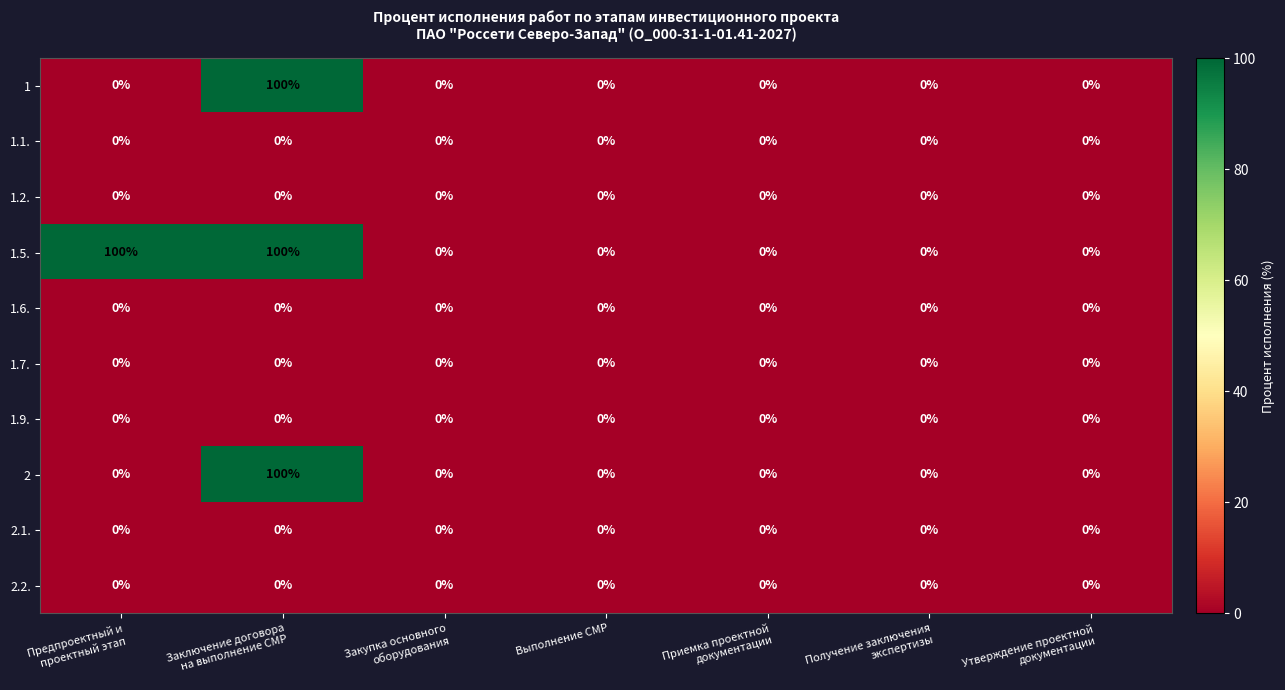

At which category is the sum across all series the highest?

Заключение договора
на выполнение СМР